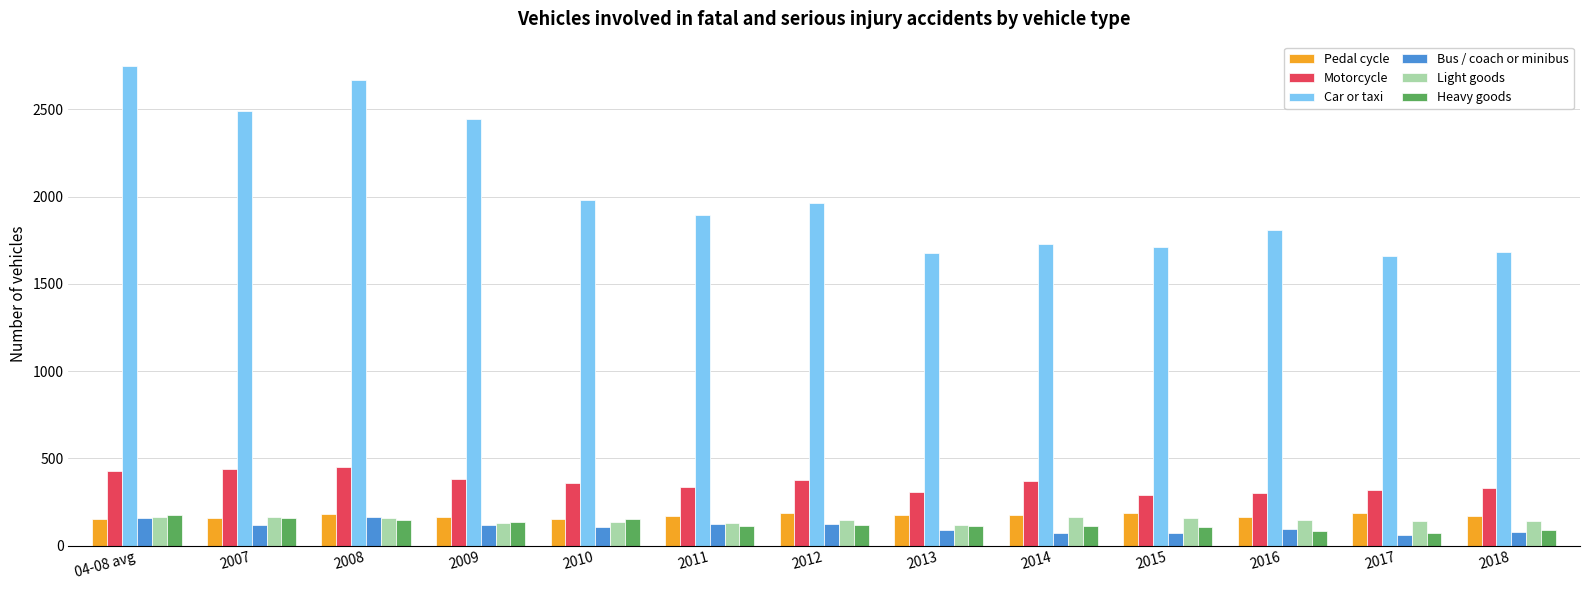

What position from the right is 2010?

9